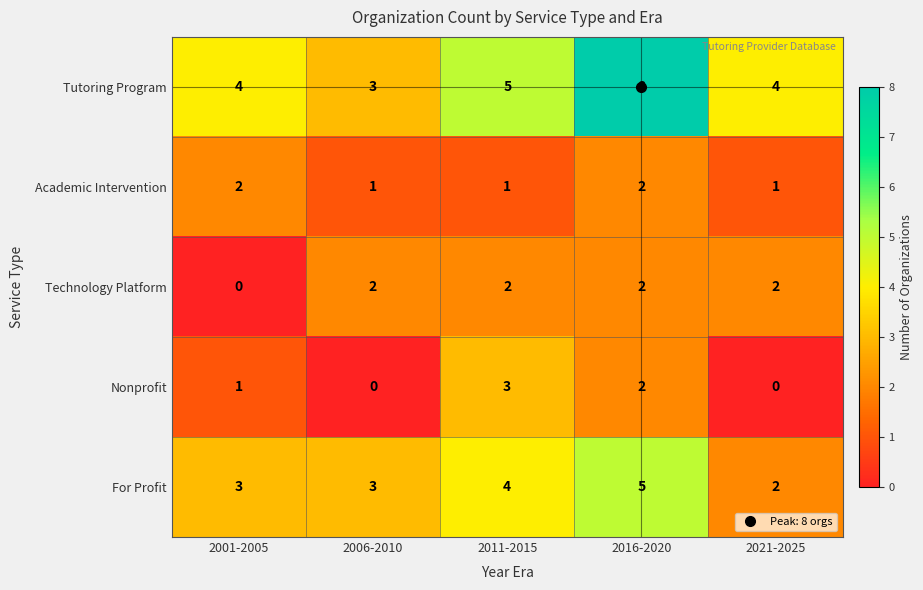

What is the difference between the maximum and second lowest values in the Nonprofit series?

3